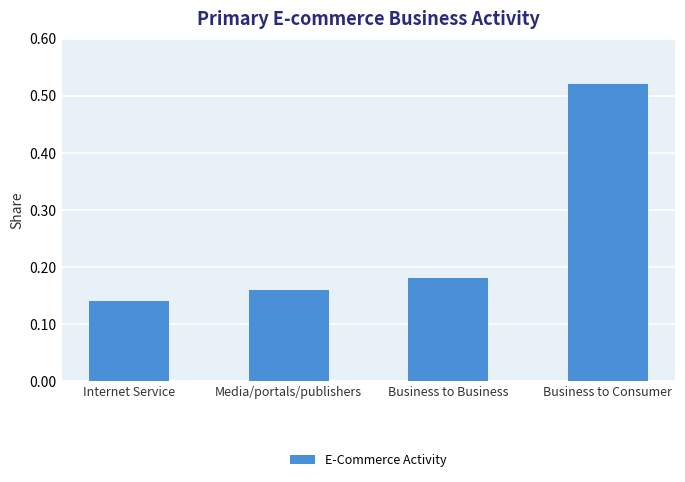

Between Business to Business and Media/portals/publishers, which is larger?

Business to Business